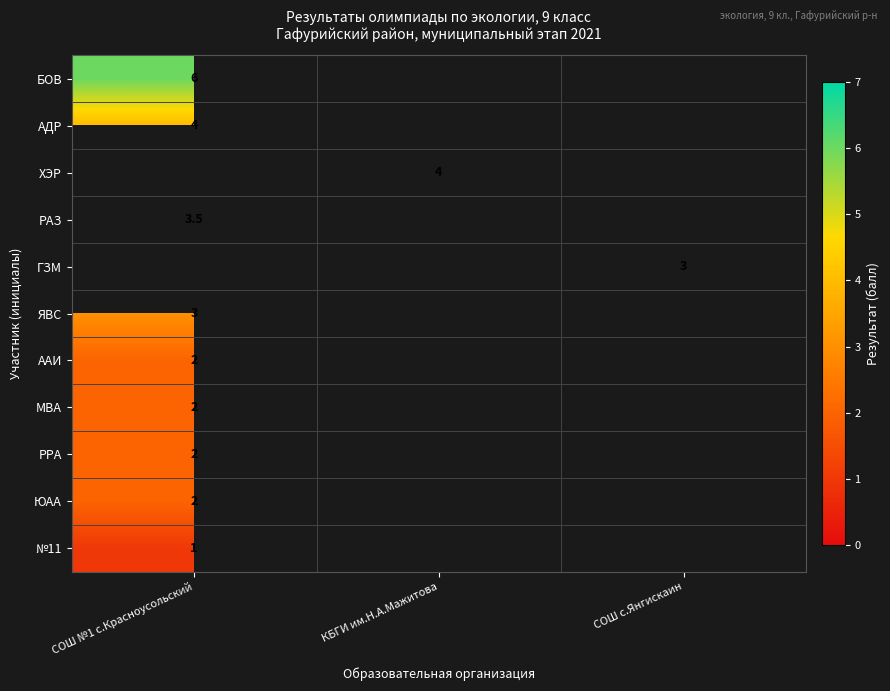

True or false: ГЗМ has a value of 3.0 at СОШ с.Янгискаин.

True